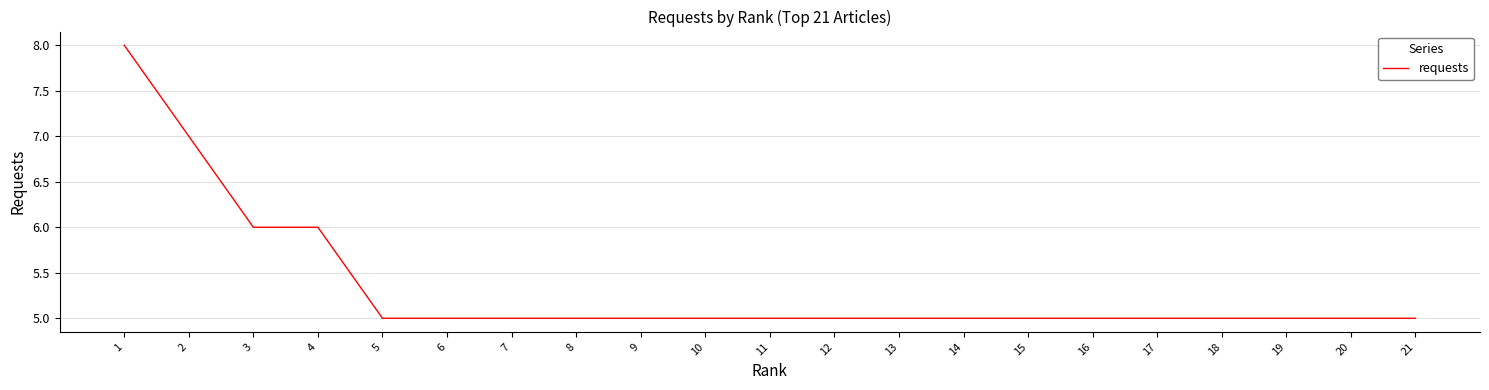

Which label corresponds to the largest value in the chart?

1